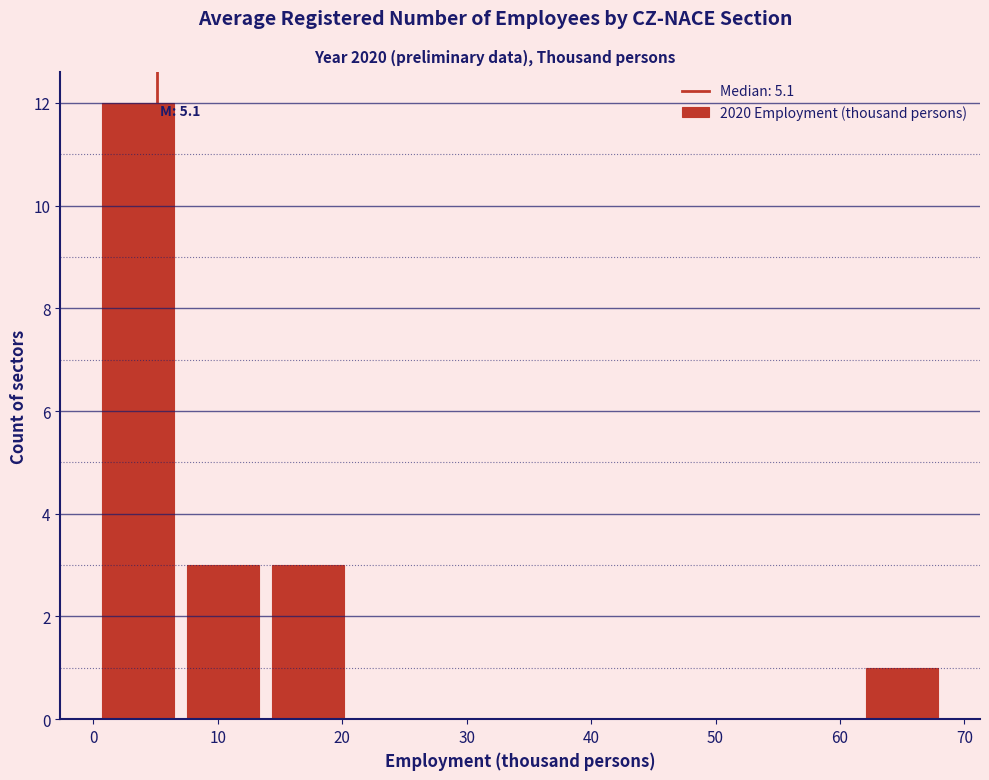

Over which range of the x-axis is the bar tallest?

0 to 7